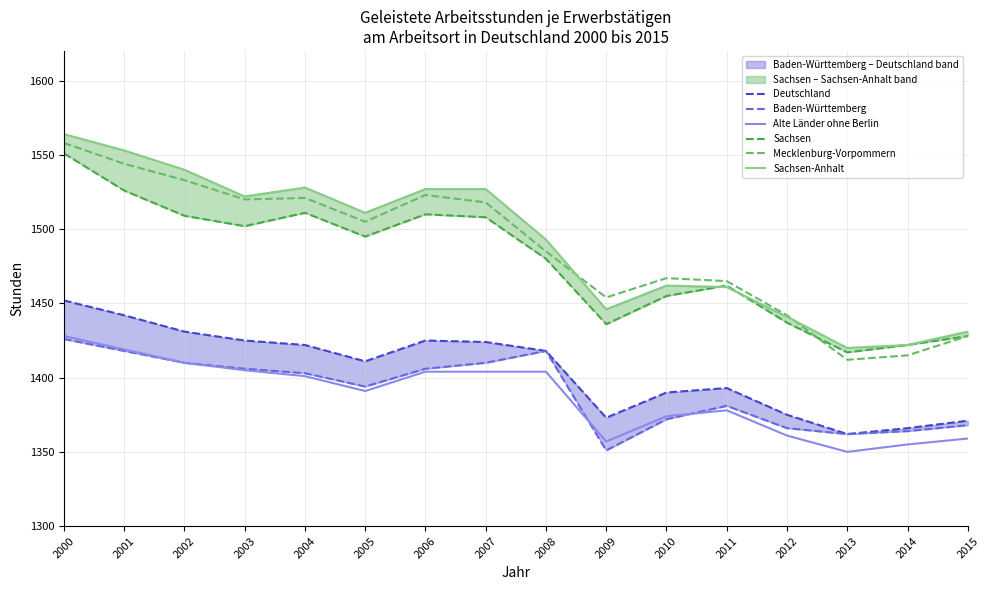

Where is the first local maximum for Deutschland?

2006